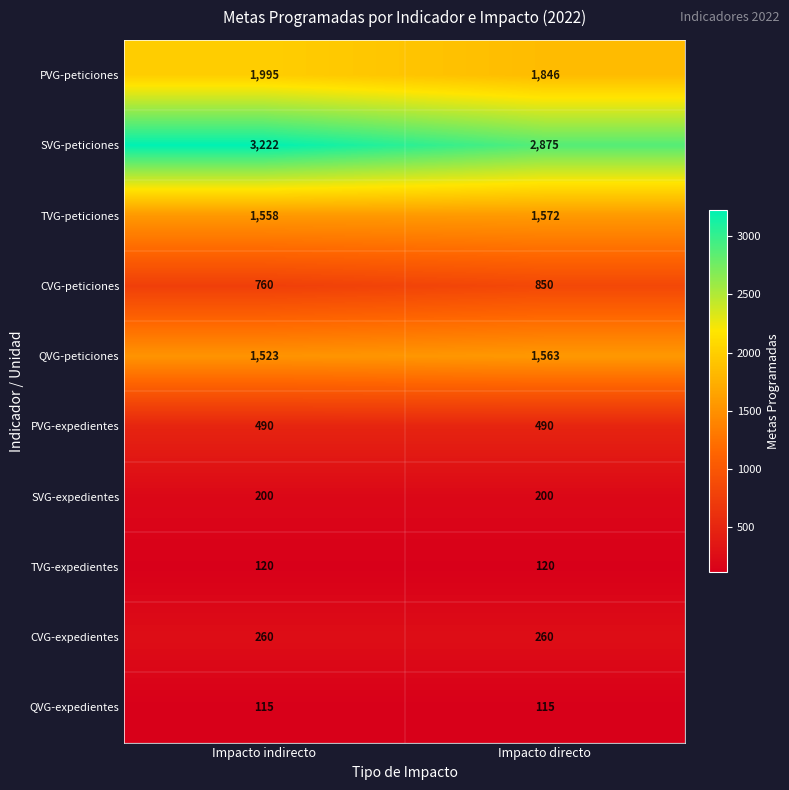

Reading left to right, transcribe all the data shown in this chart.

PVG-peticiones: Impacto indirecto=1995	Impacto directo=1846
SVG-peticiones: Impacto indirecto=3222	Impacto directo=2875
TVG-peticiones: Impacto indirecto=1558	Impacto directo=1572
CVG-peticiones: Impacto indirecto=760	Impacto directo=850
QVG-peticiones: Impacto indirecto=1523	Impacto directo=1563
PVG-expedientes: Impacto indirecto=490	Impacto directo=490
SVG-expedientes: Impacto indirecto=200	Impacto directo=200
TVG-expedientes: Impacto indirecto=120	Impacto directo=120
CVG-expedientes: Impacto indirecto=260	Impacto directo=260
QVG-expedientes: Impacto indirecto=115	Impacto directo=115